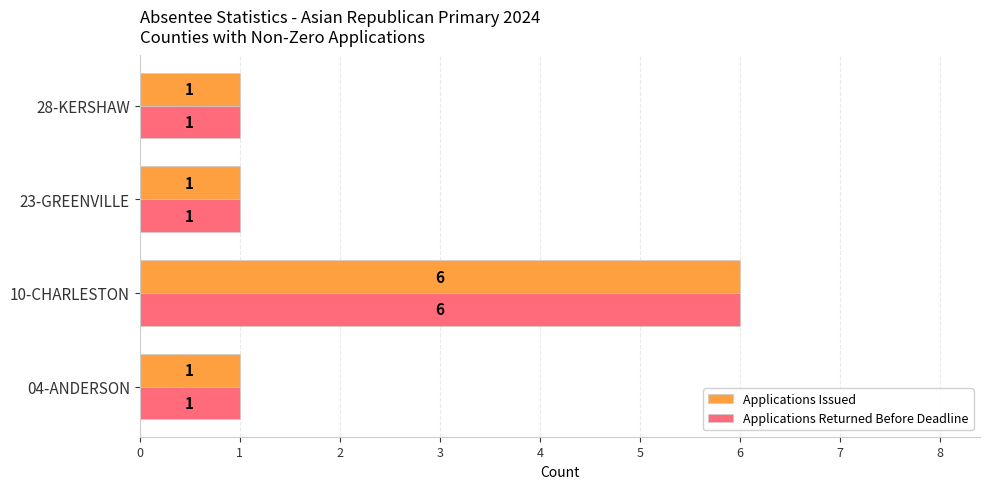

At how many categories does at least one series exceed 4?

1